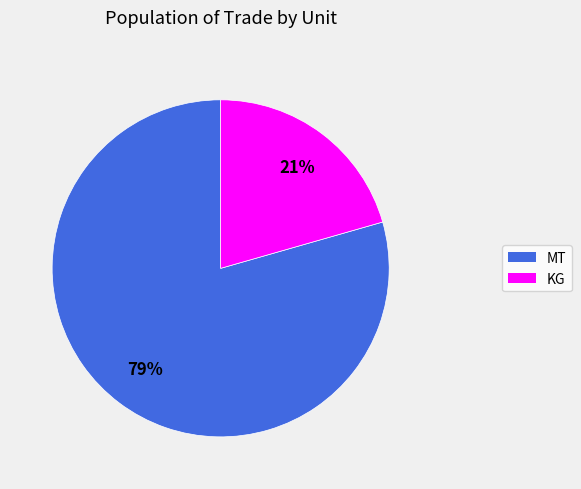

To the nearest percent, what percentage of the pie is MT?

79%